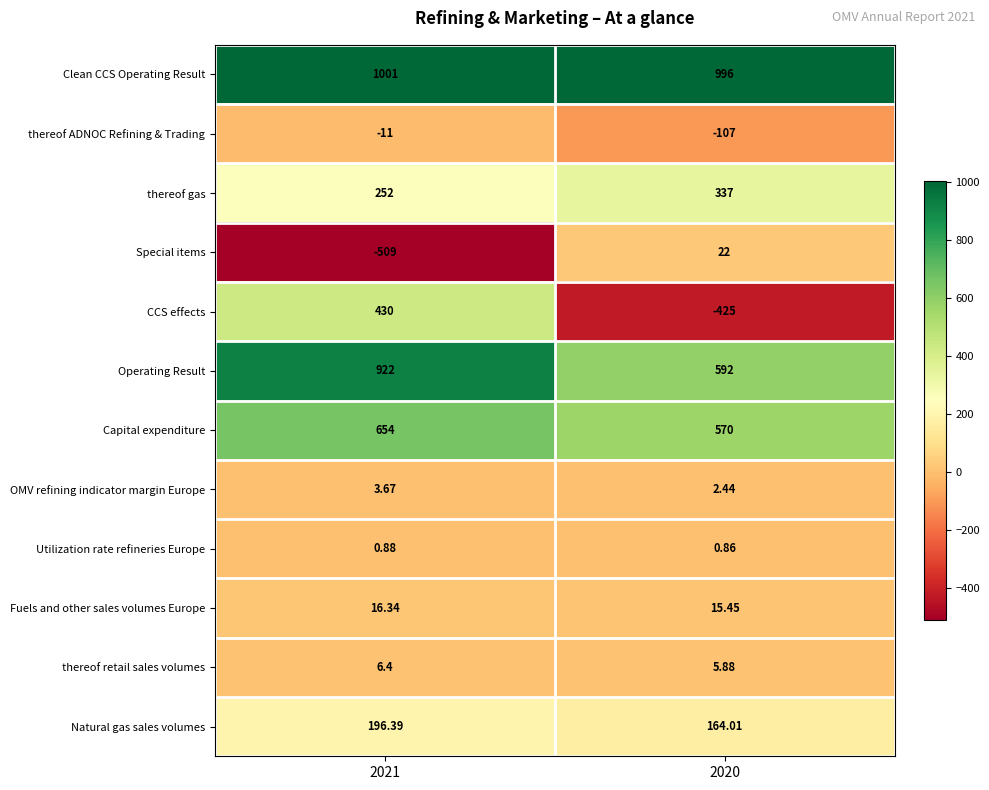

Which series has the largest range (max minus min)?

CCS effects